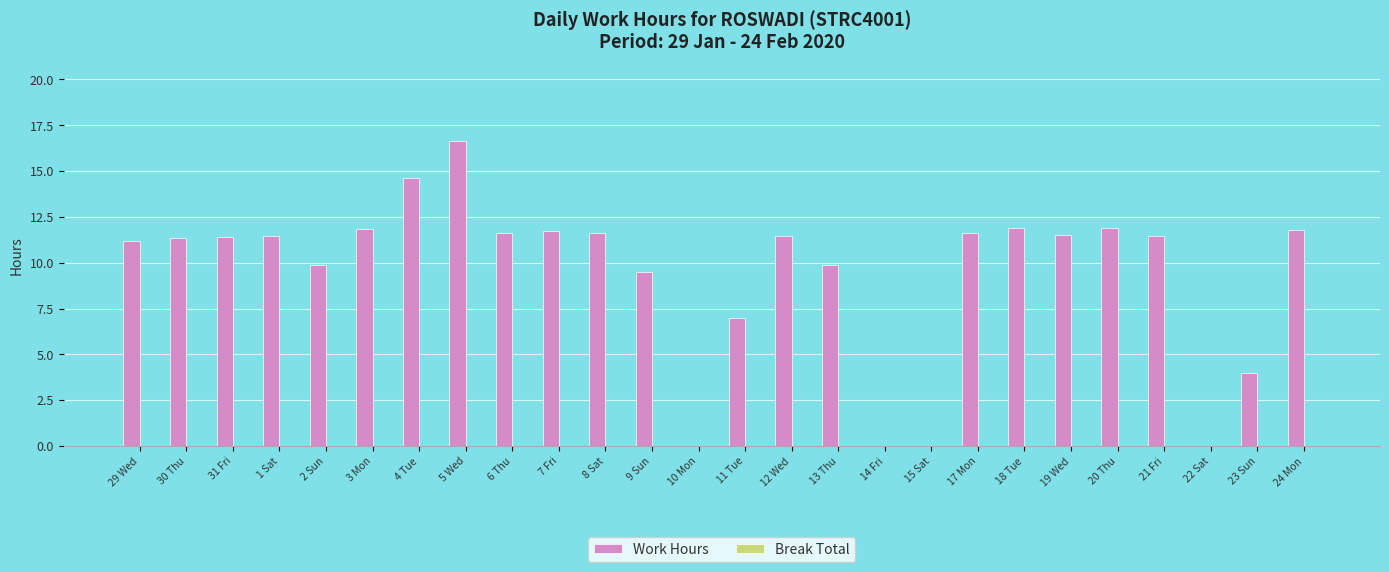

What is the change in value from 6 Thu to 14 Fri?

-11.6